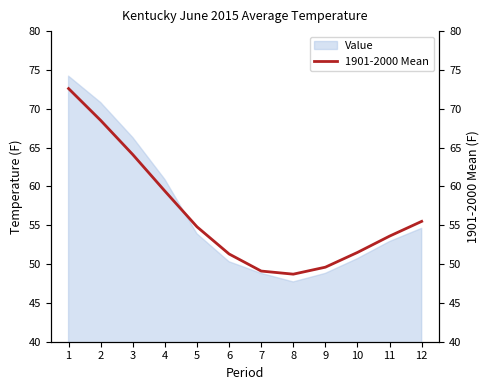

Approximately how many times larger is the value at 1 compared to 5?

1.3